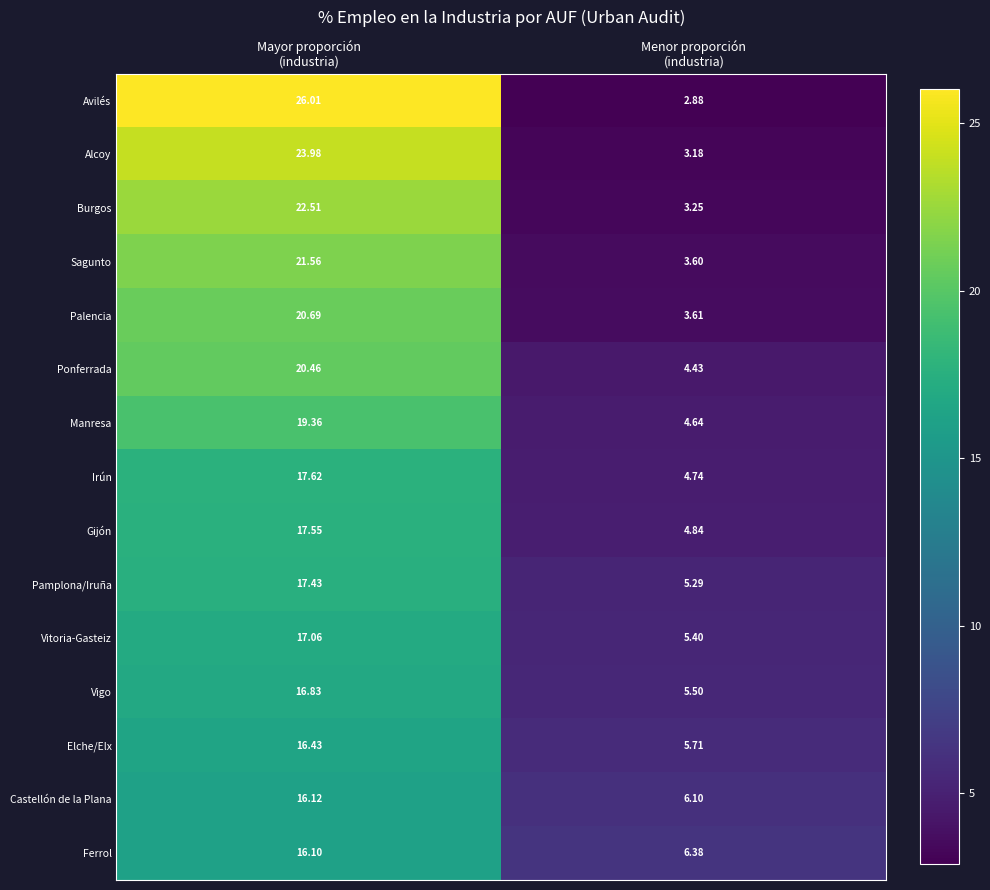

What is the spread (max minus min) of values at Mayor proporción
(industria)?

9.9